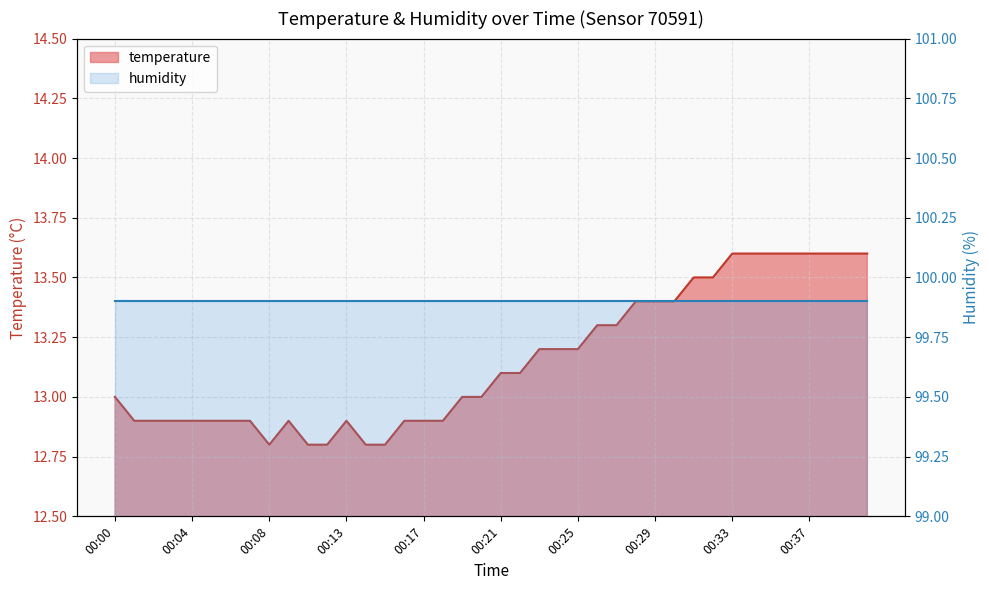

List the labels in order of value, smallest first.

00:08, 00:10, 00:12, 00:14, 00:15, 00:01, 00:02, 00:03, 00:04, 00:05, 00:06, 00:07, 00:09, 00:13, 00:16, 00:17, 00:18, 00:00, 00:19, 00:20, 00:21, 00:22, 00:23, 00:24, 00:25, 00:26, 00:27, 00:28, 00:29, 00:30, 00:31, 00:32, 00:33, 00:34, 00:35, 00:36, 00:37, 00:38, 00:40, 00:41